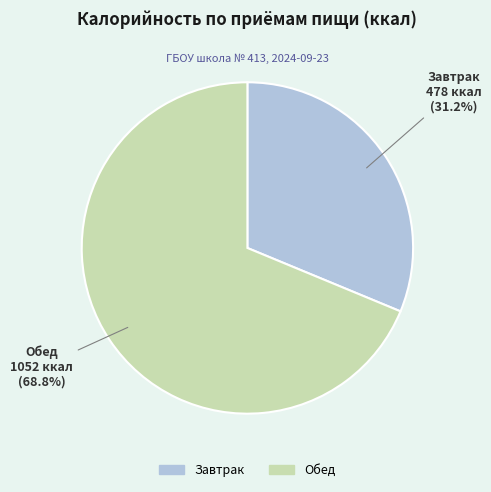

What is the smallest slice in the pie chart?

Завтрак